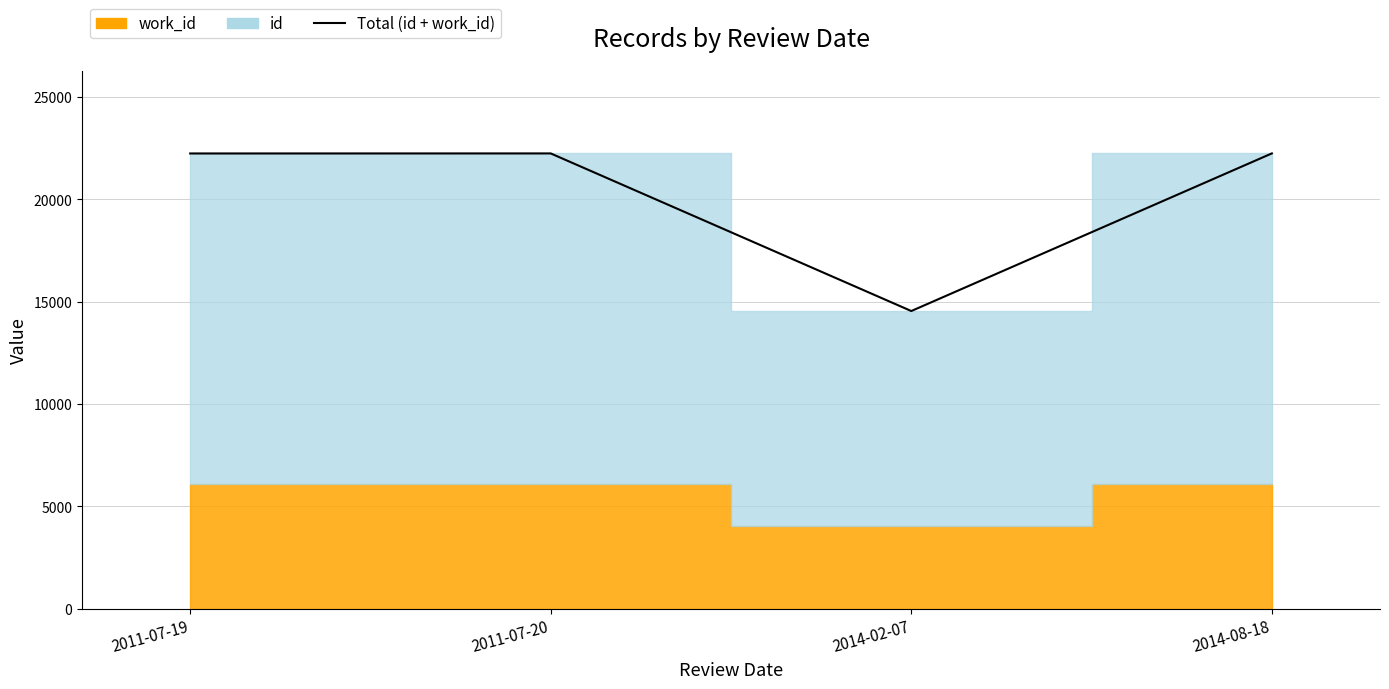

What is the difference between the values at 2014-08-18 and 2014-02-07?

7695